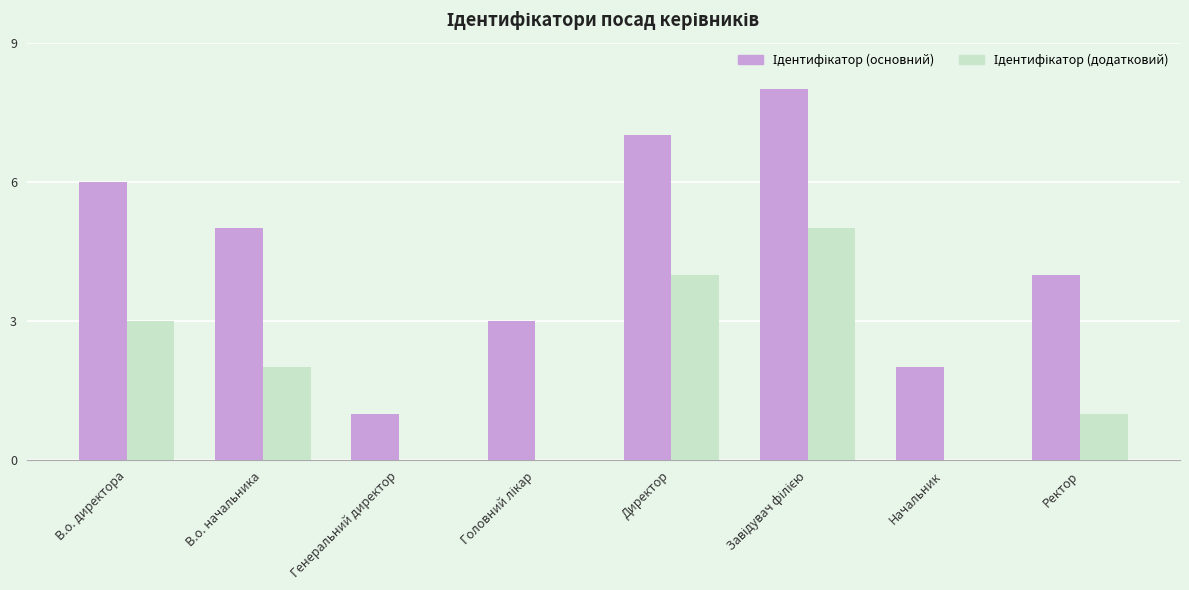

What is the greatest value displayed?

8